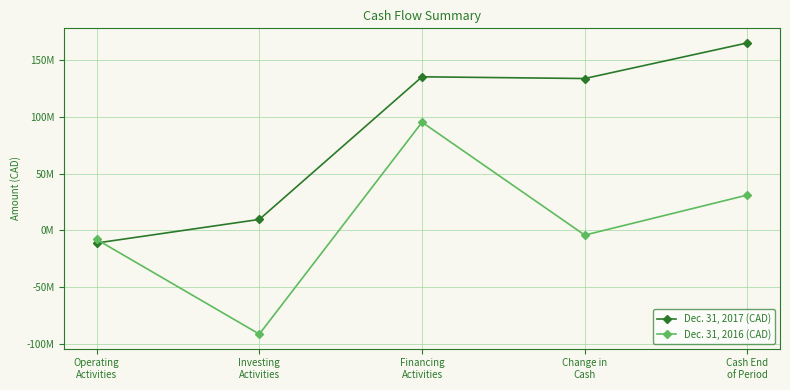

Reading right to left, transcribe all the data shown in this chart.

Dec. 31, 2017 (CAD): 164943850	133595138	135105106	9634529	-11144497
Dec. 31, 2016 (CAD): 31090313	-4178753	95139915	-91293716	-8024952